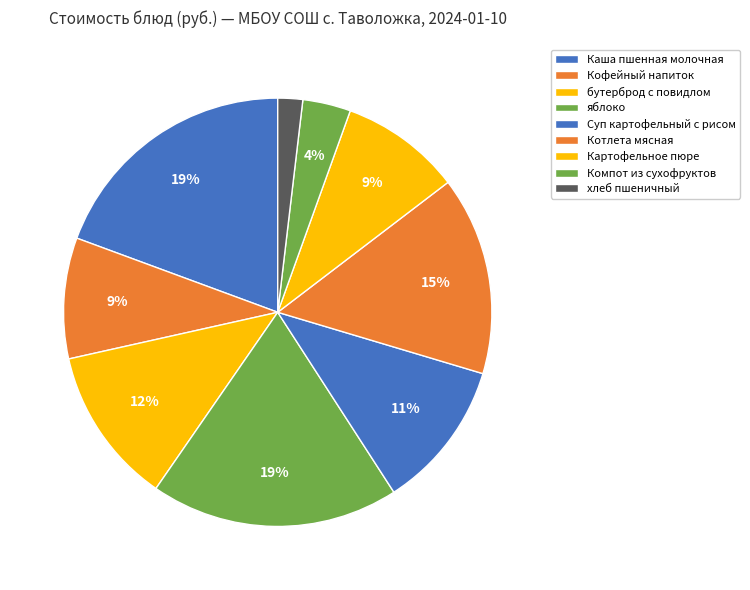

How many slices are in this pie chart?

9